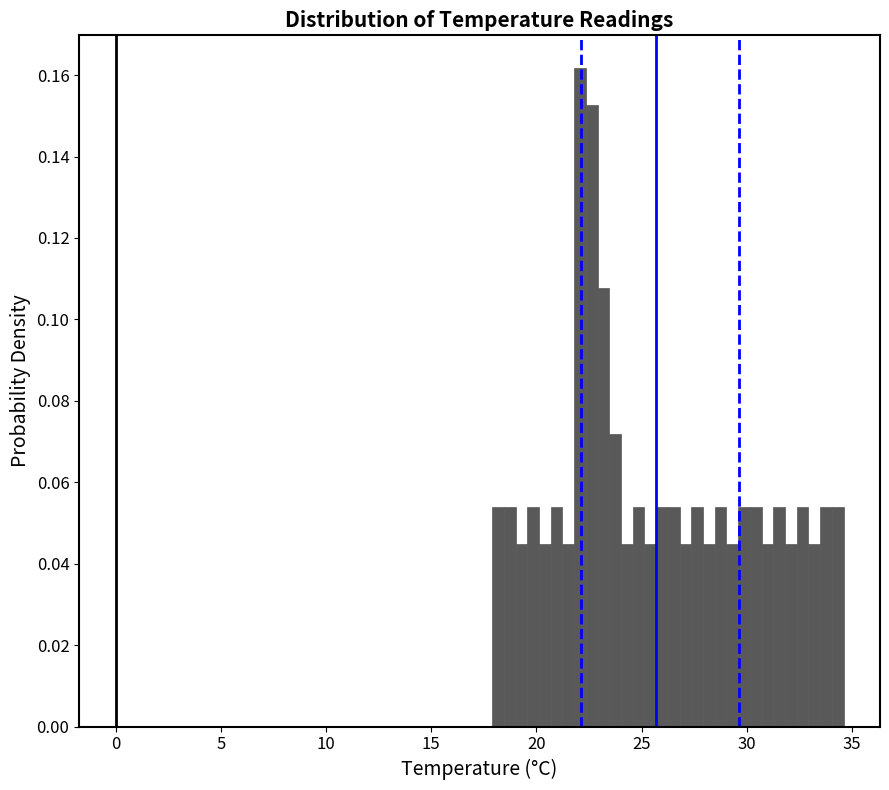

Read against the x-axis, roughly where is the centre of the tallest bar?

22.0